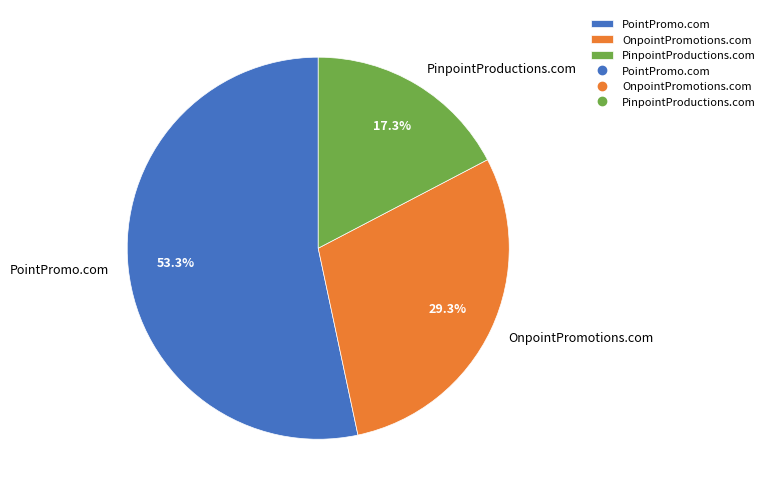

To the nearest percent, what percentage of the pie is OnpointPromotions.com?

29%